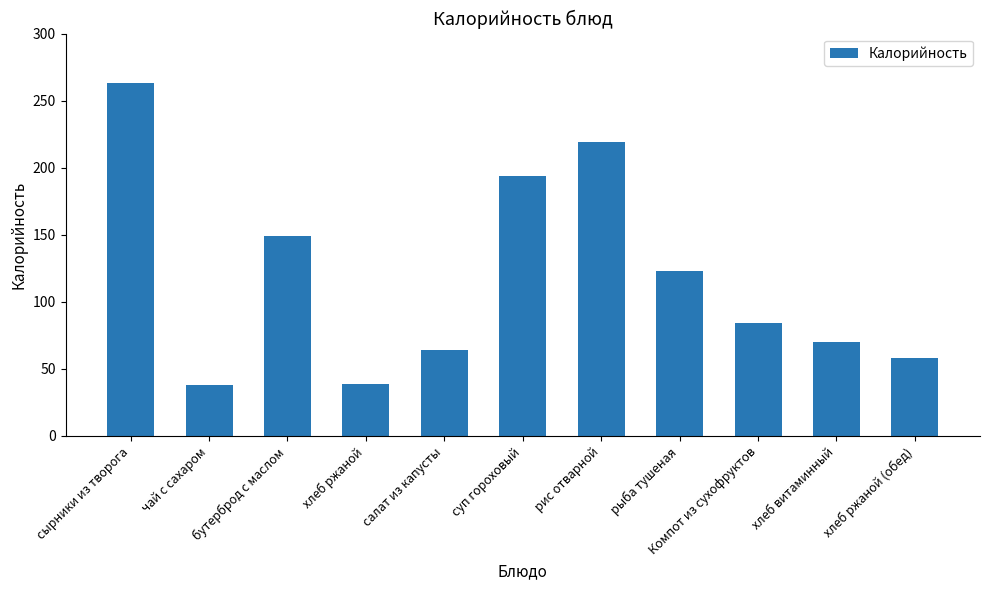

Is it true that the value at сырники из творога is 263.0?

True